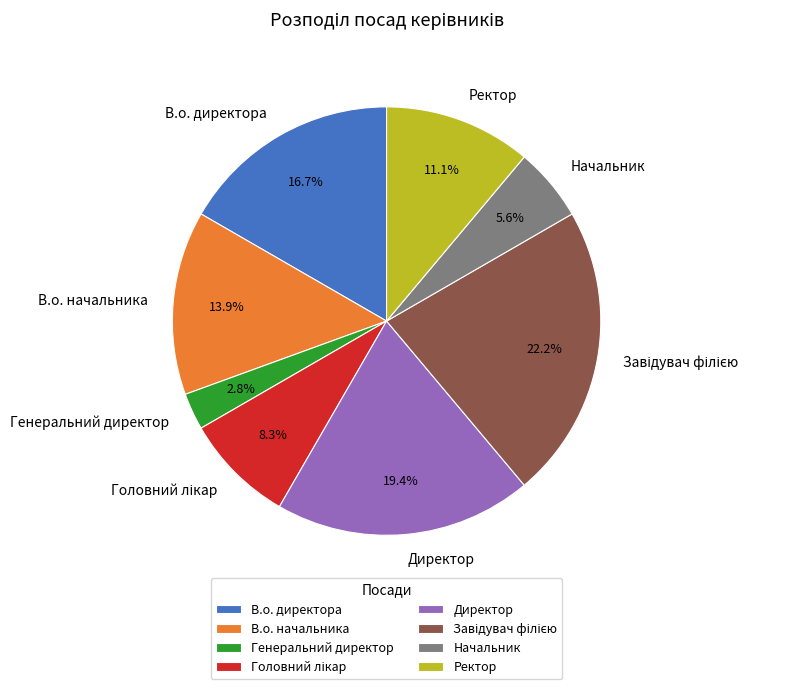

What percentage is the В.о. директора slice, to the nearest percent?

17%